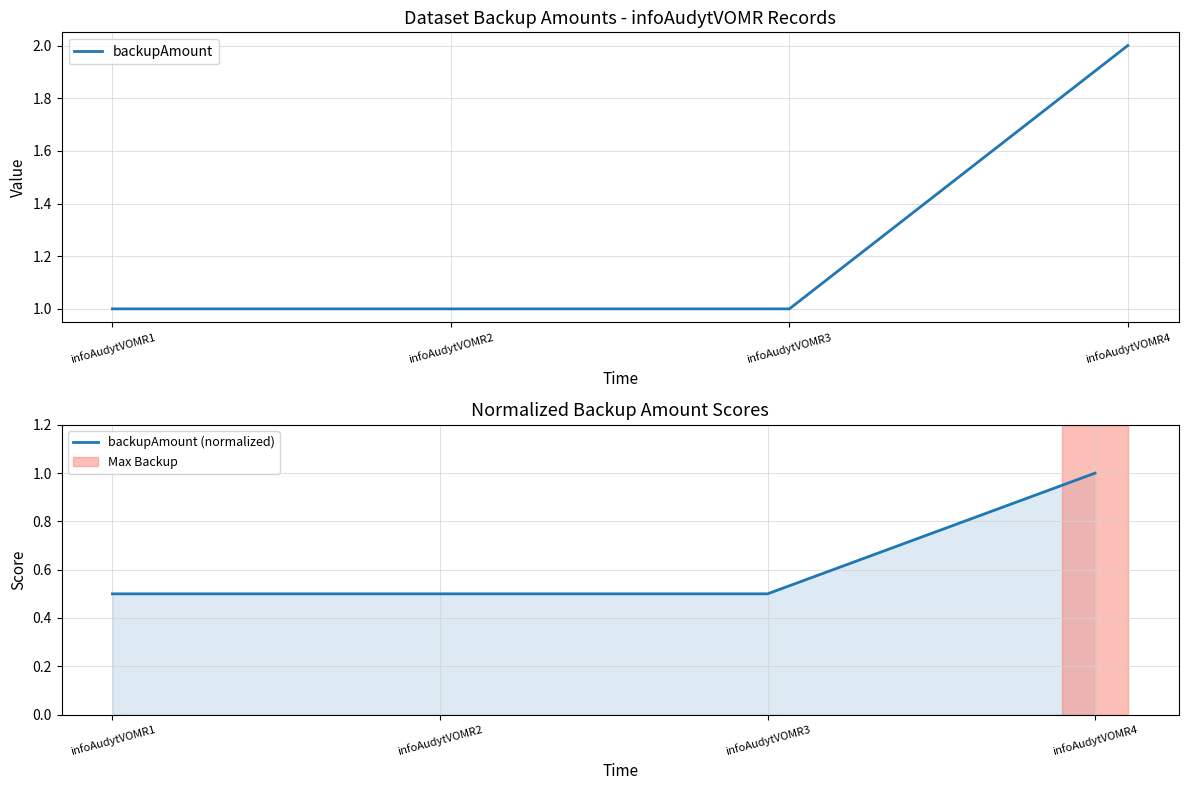

At which category is the sum across all series the highest?

infoAudytVOMR4